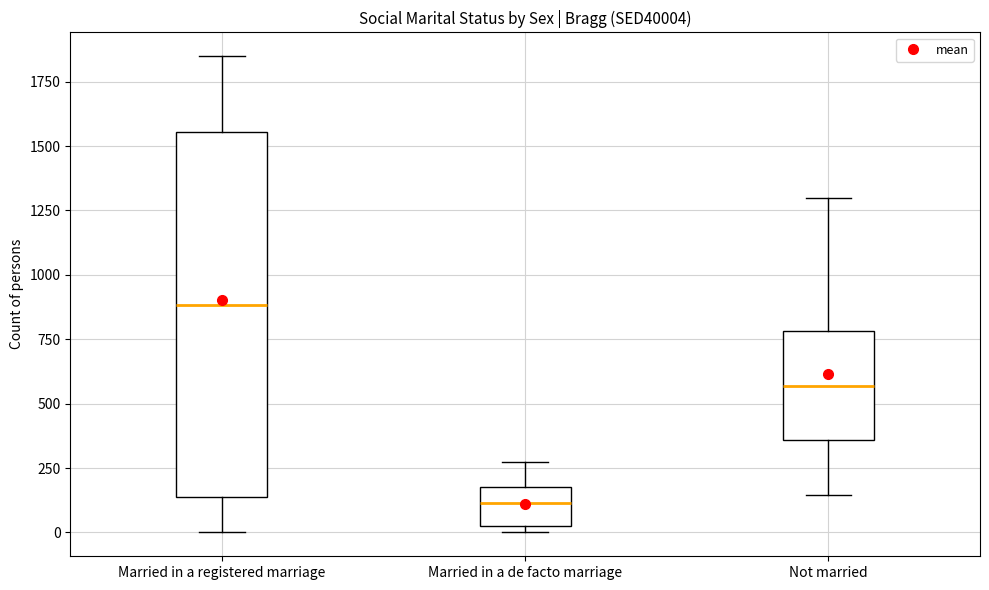

Reading left to right, transcribe this box plot: for each box, give where its median line is, the range the box spans, and where its two whiskers end, as read against the y-axis. The values are not printed on the chart, so give them approximately, as read against the axis.

Married in a registered marriage: median 900, box 150 to 1550, whiskers 0 to 1850
Married in a de facto marriage: median 100, box 50 to 200, whiskers 0 to 300
Not married: median 550, box 350 to 800, whiskers 150 to 1300